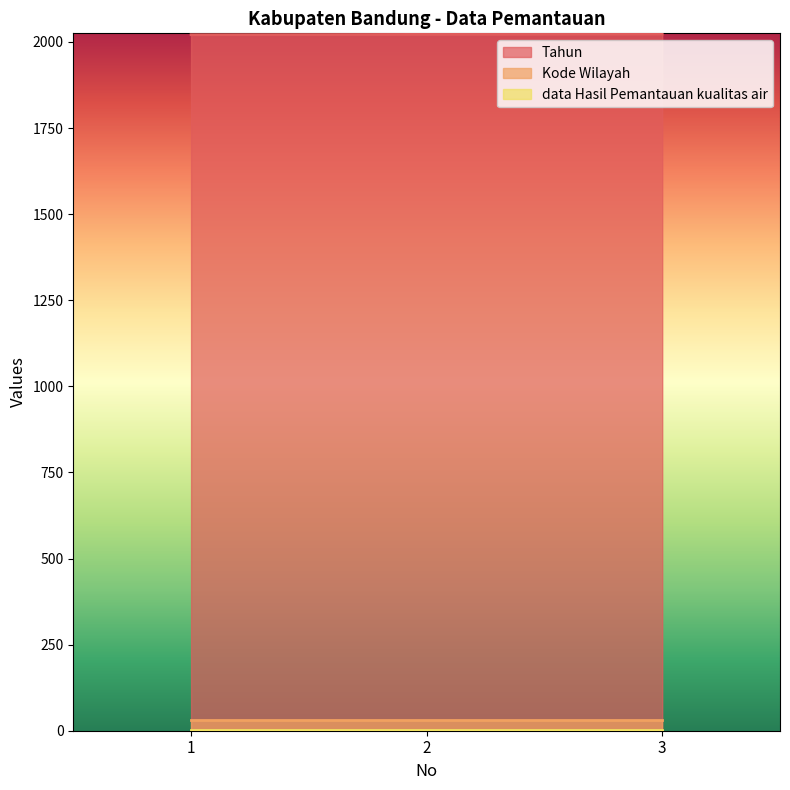

What is the approximate value of Kode Wilayah at 2?

32.0